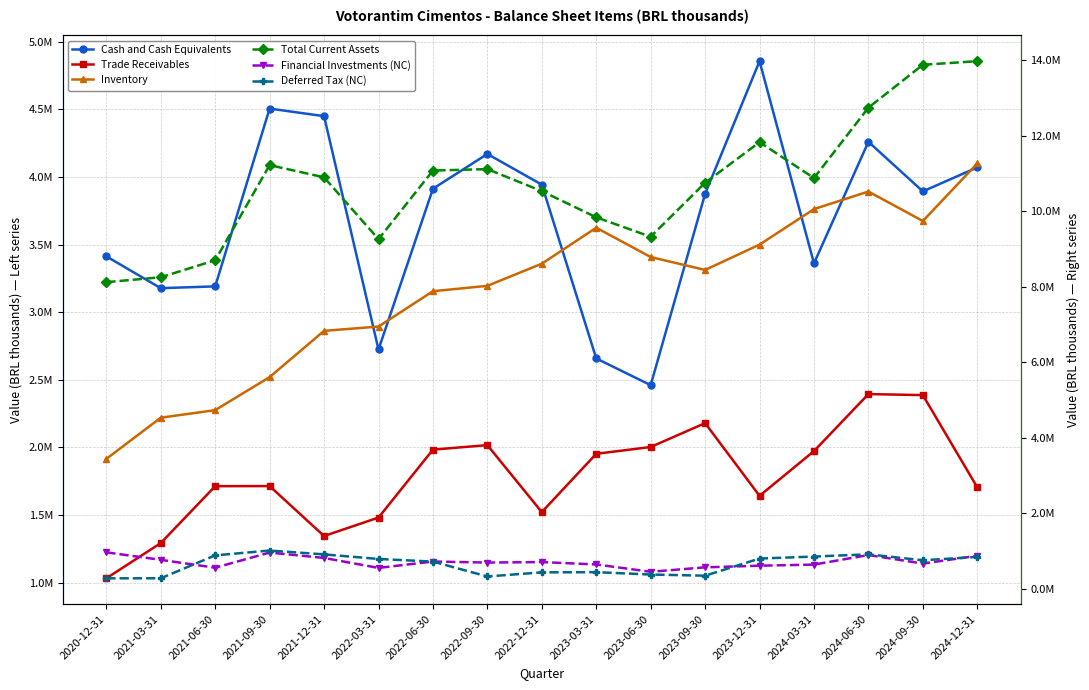

What is the label of the 2nd point from the right?

2024-09-30